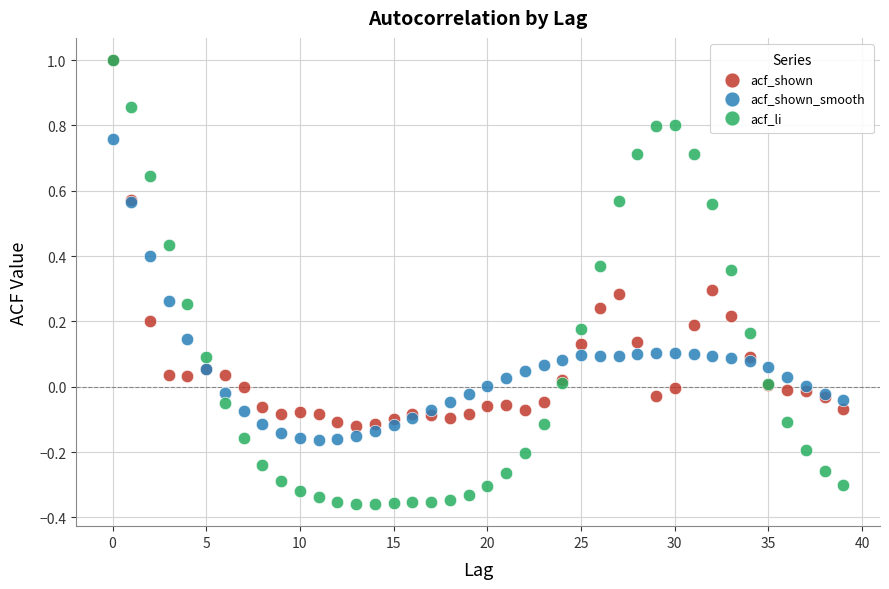

What are all the series names shown in the legend?

acf_shown, acf_shown_smooth, acf_li